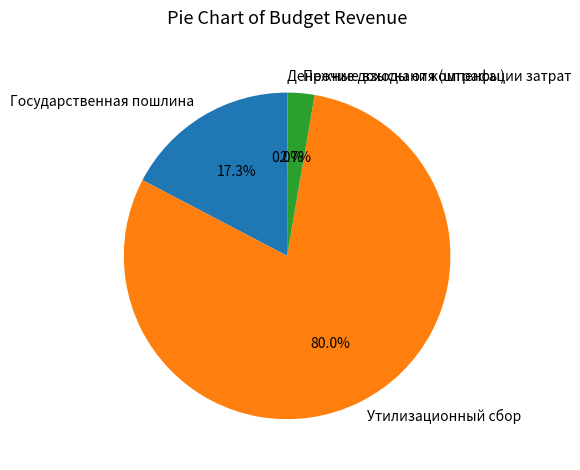

Which slice is the largest?

Утилизационный сбор